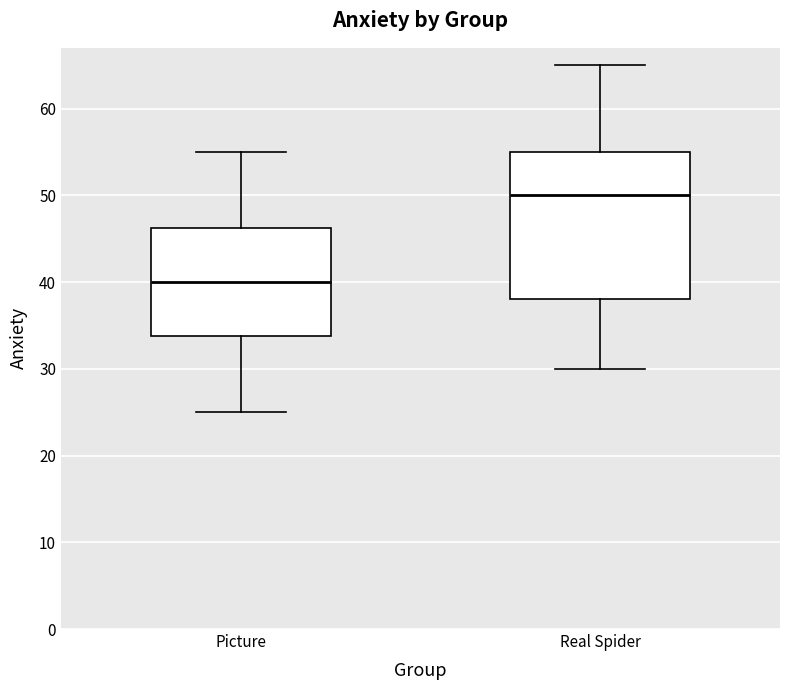

Which box is the tallest, from its lower edge to its upper edge?

Real Spider